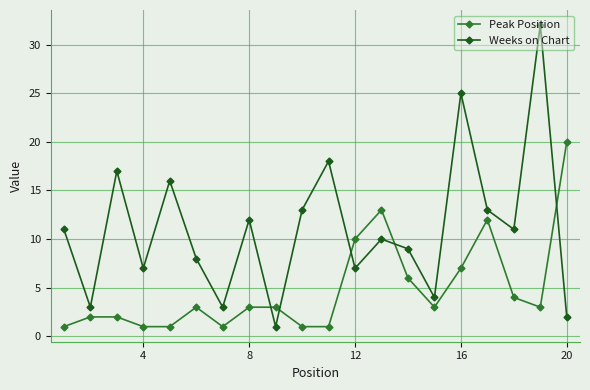

Which series has the widest spread of values?

Weeks on Chart